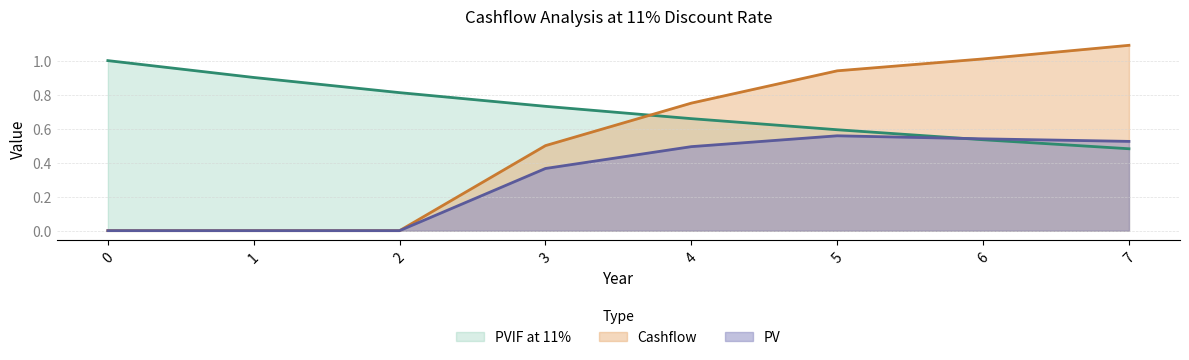

Which category has the highest value in the Cashflow series?

7